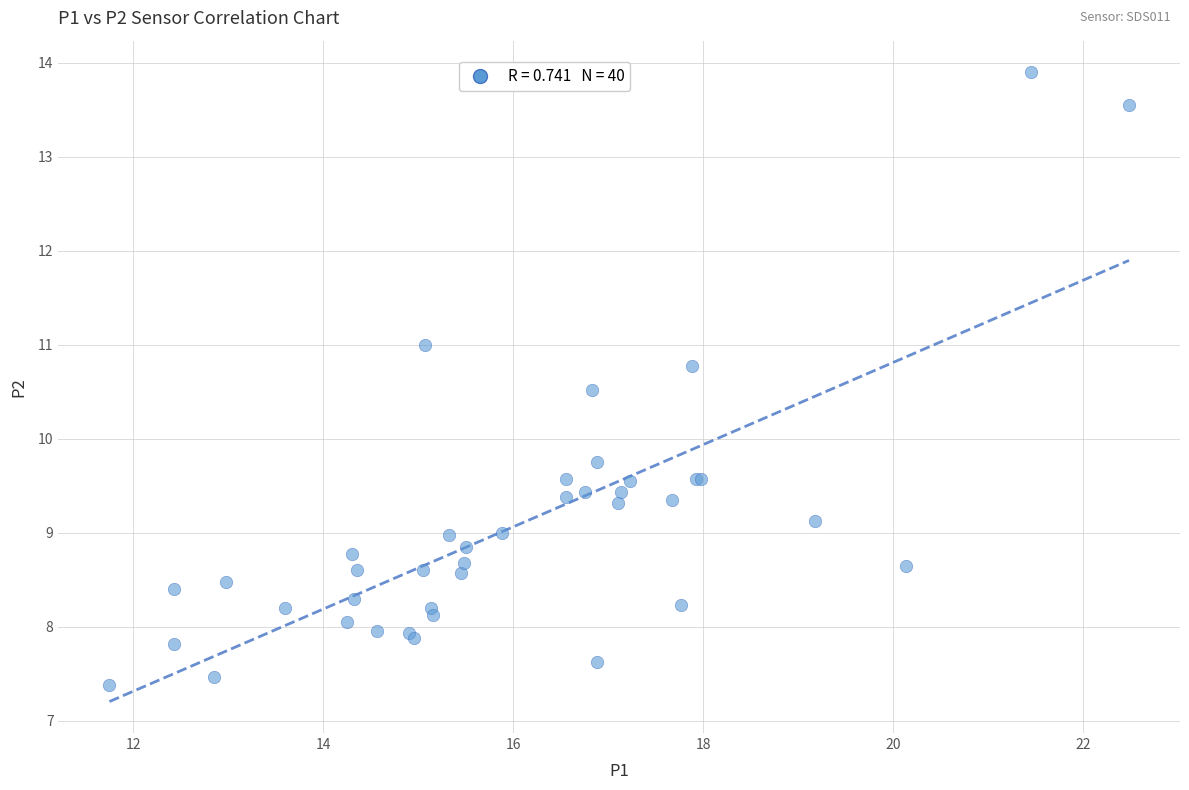

What Y value in the scatter plot is closest to 10?

9.8